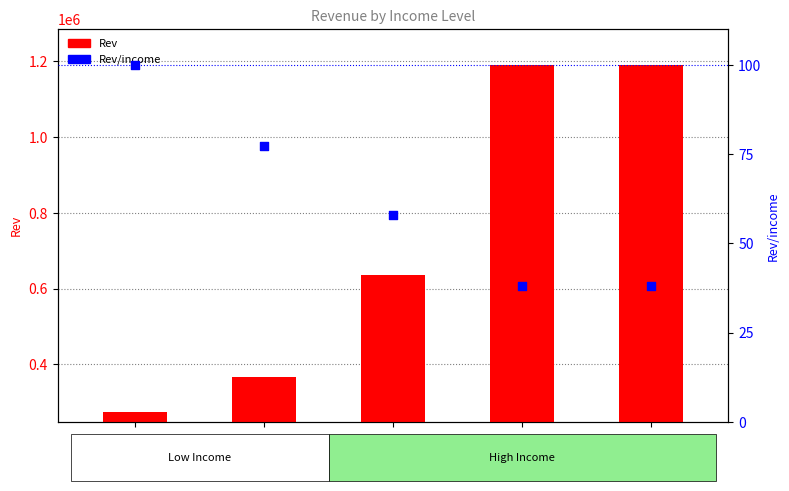

Which series reaches the minimum Y coordinate?

Rev/income